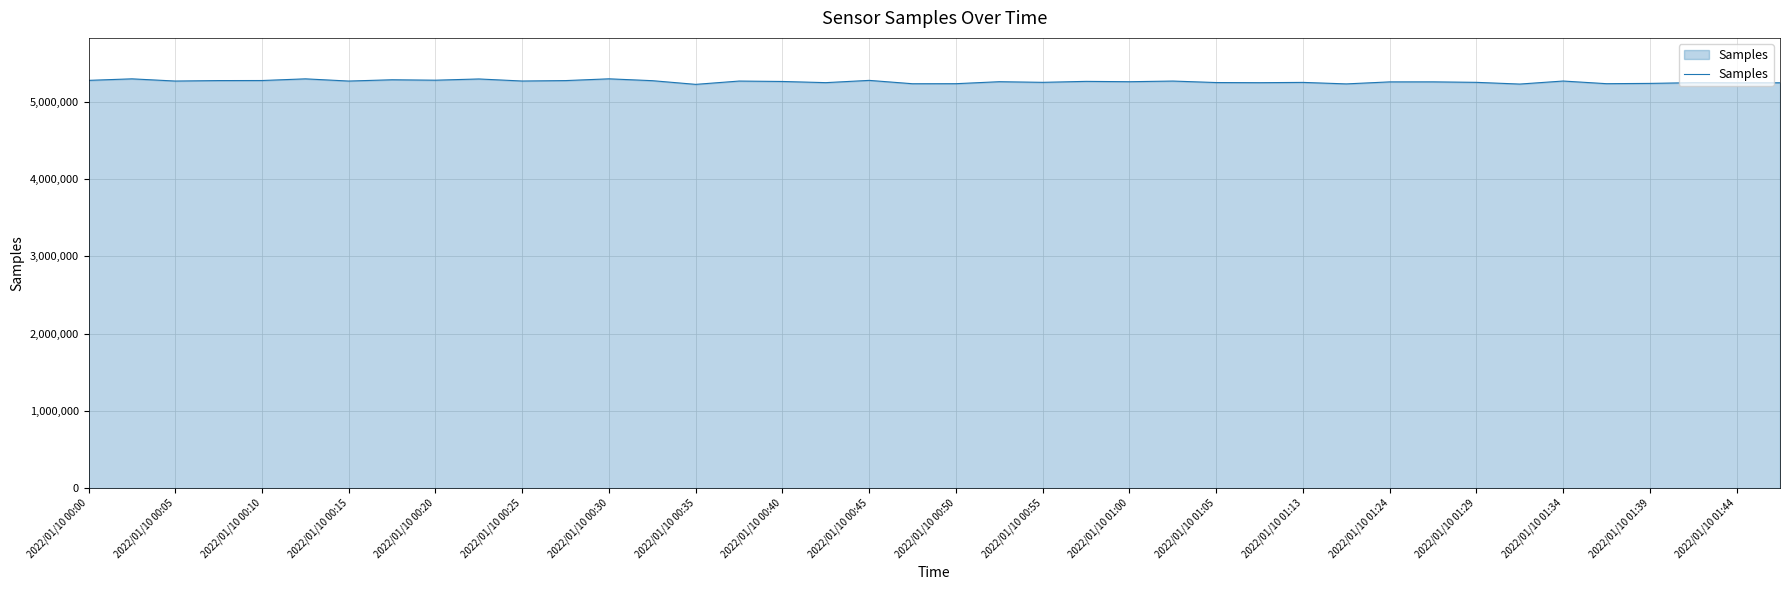

What is the sum of all values?

210532044